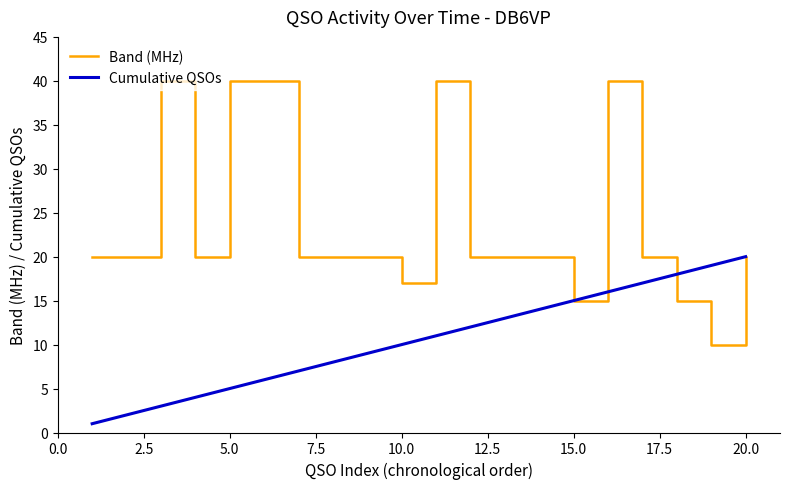

What is the greatest value displayed?

40